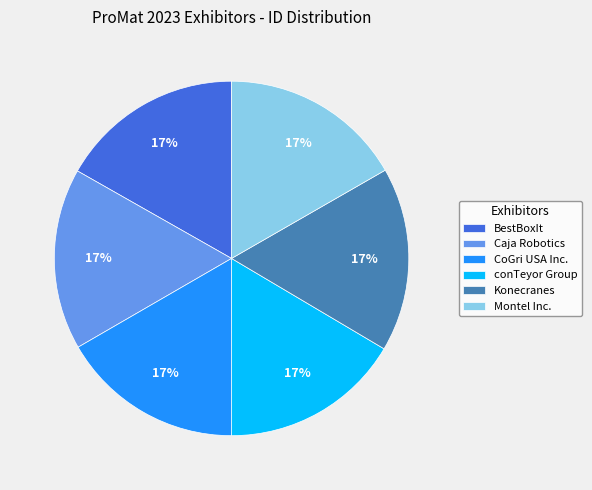

Is it true that conTeyor Group is 6% of the pie?

False